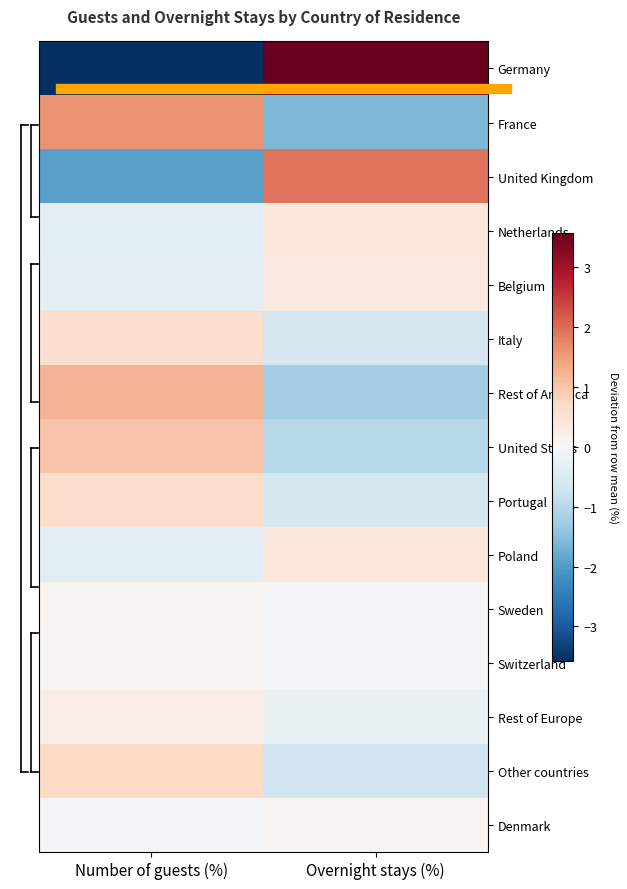

What is the maximum value shown in the chart?

3.6